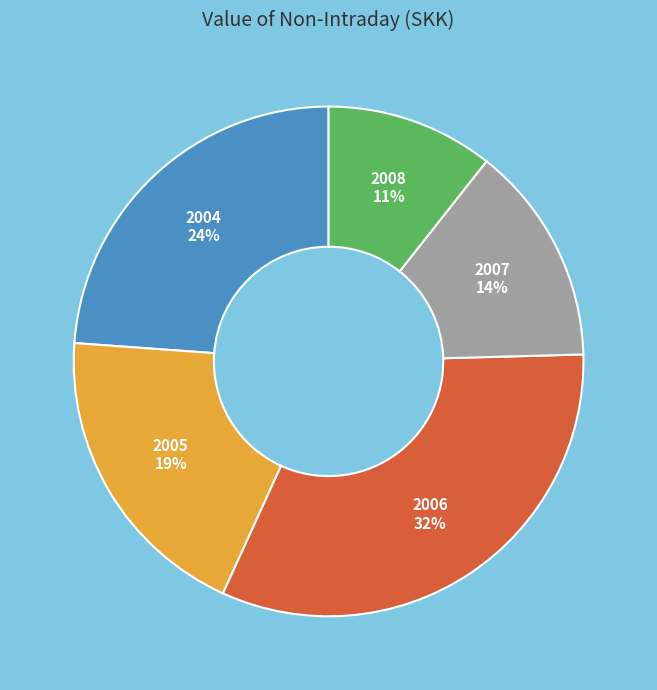

Does 2006 account for over 50% of the chart?

No